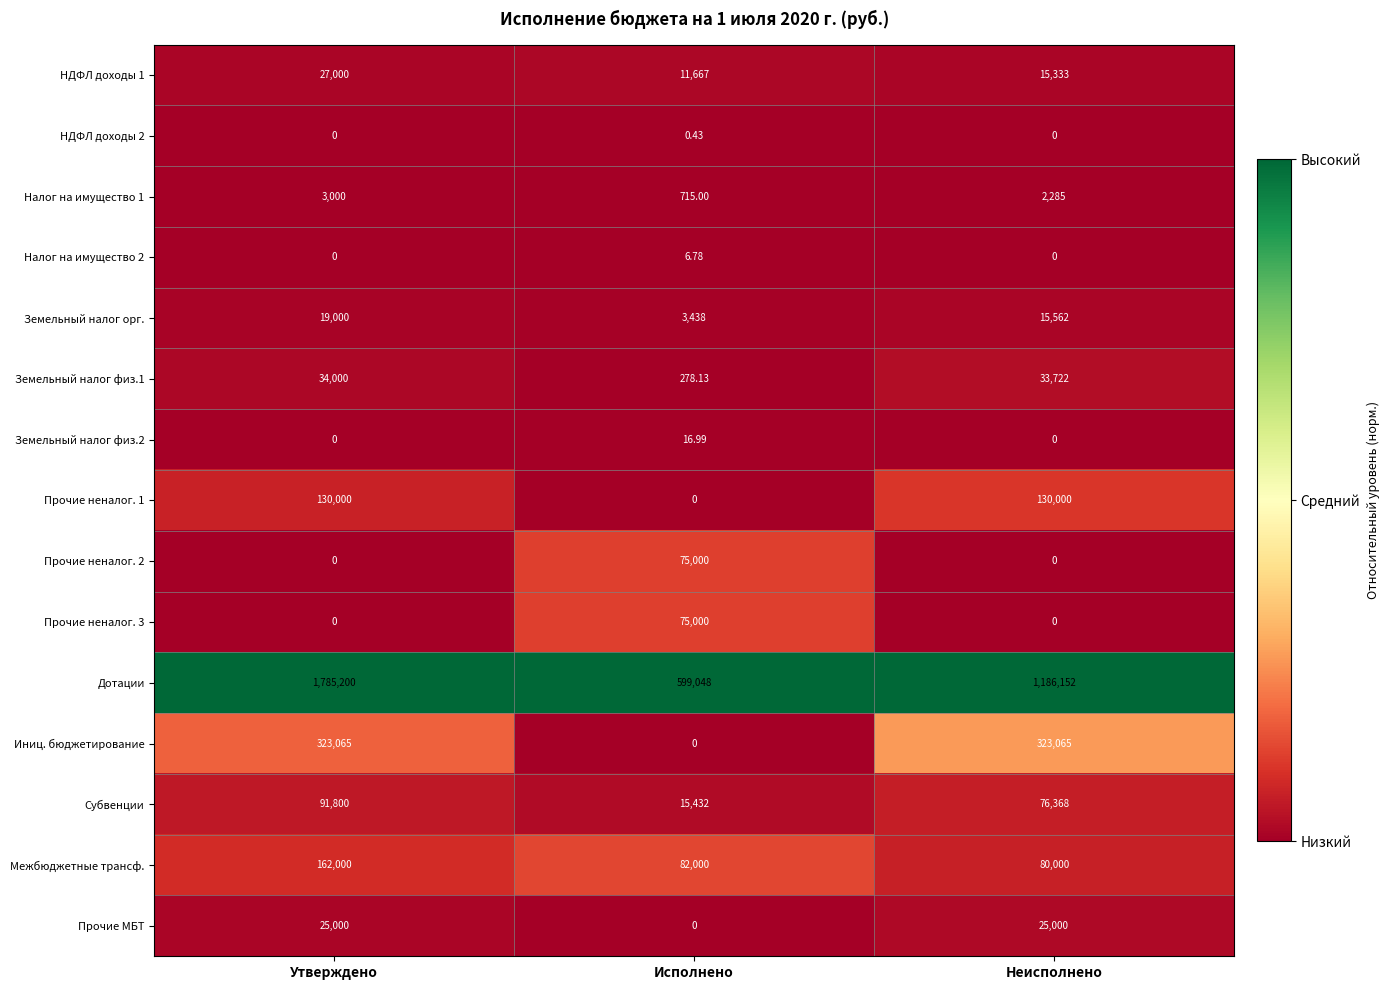

Which category has the highest value across all series?

Утверждено